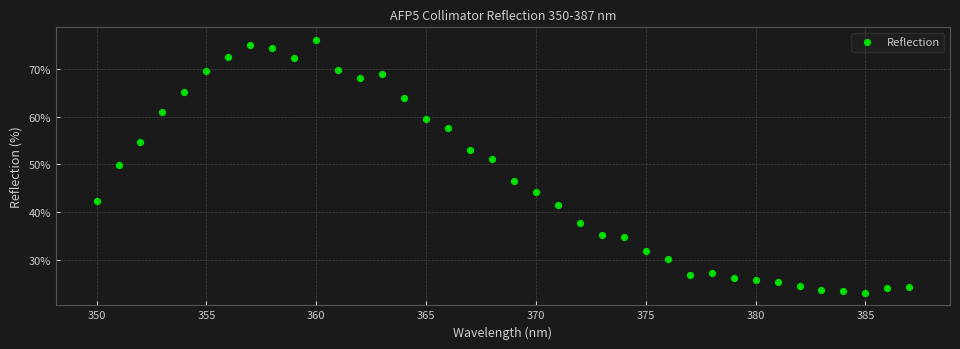

What is the range of X values (max minus min)?

37.0